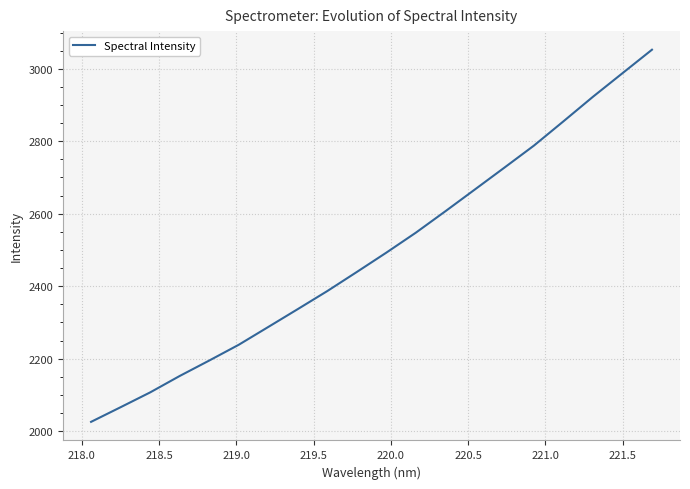

What is the maximum value shown in the chart?

3052.6